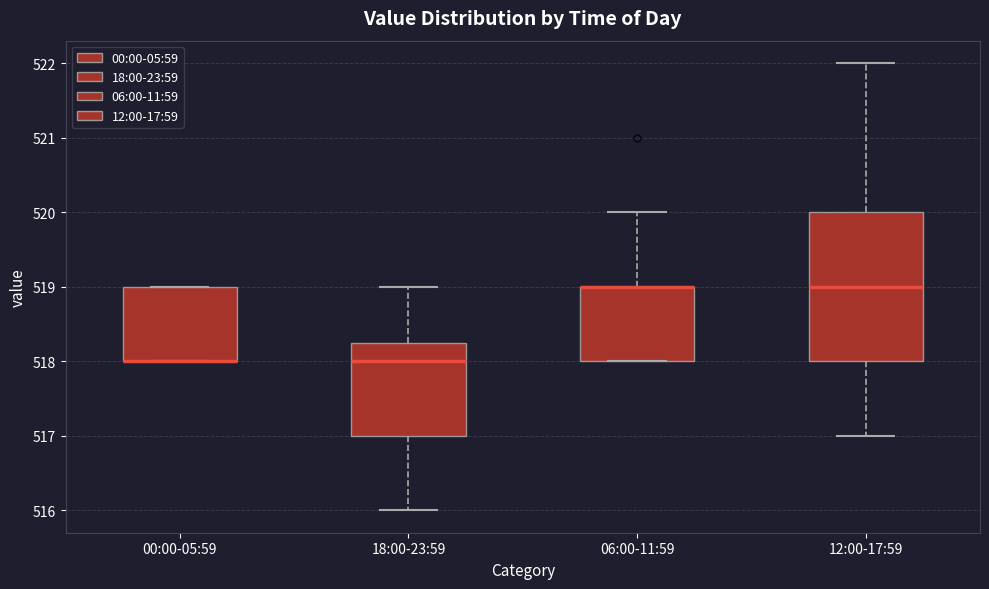

Reading left to right, read every box against the y-axis: the position of its median line, the range the box covers, and the ends of its whiskers. The values are not printed on the chart, so give them approximately, as read against the axis.

00:00-05:59: median 518.0 (drawn on the box's lower edge), box 518.0 to 519.0, whiskers 518.0 to 519.0
18:00-23:59: median 518.0, box 517.0 to 518.3, whiskers 516.0 to 519.0
06:00-11:59: median 519.0 (drawn on the box's upper edge), box 518.0 to 519.0, whiskers 518.0 to 520.0
12:00-17:59: median 519.0, box 518.0 to 520.0, whiskers 517.0 to 522.0